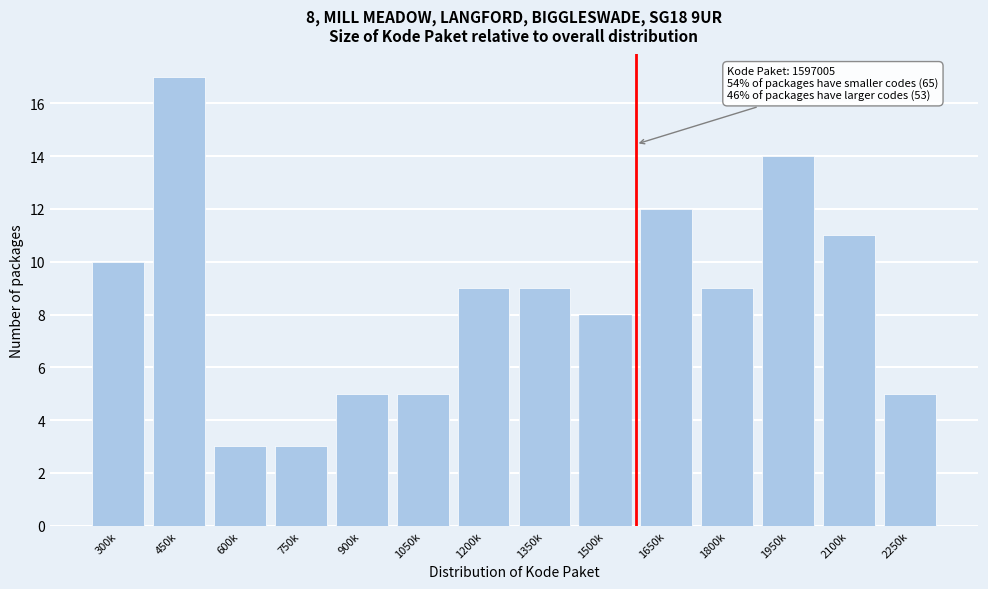

Reading left to right, extract all data points from this chart.

300k=10	450k=17	600k=3	750k=3	900k=5	1050k=5	1200k=9	1350k=9	1500k=8	1650k=12	1800k=9	1950k=14	2100k=11	2250k=5